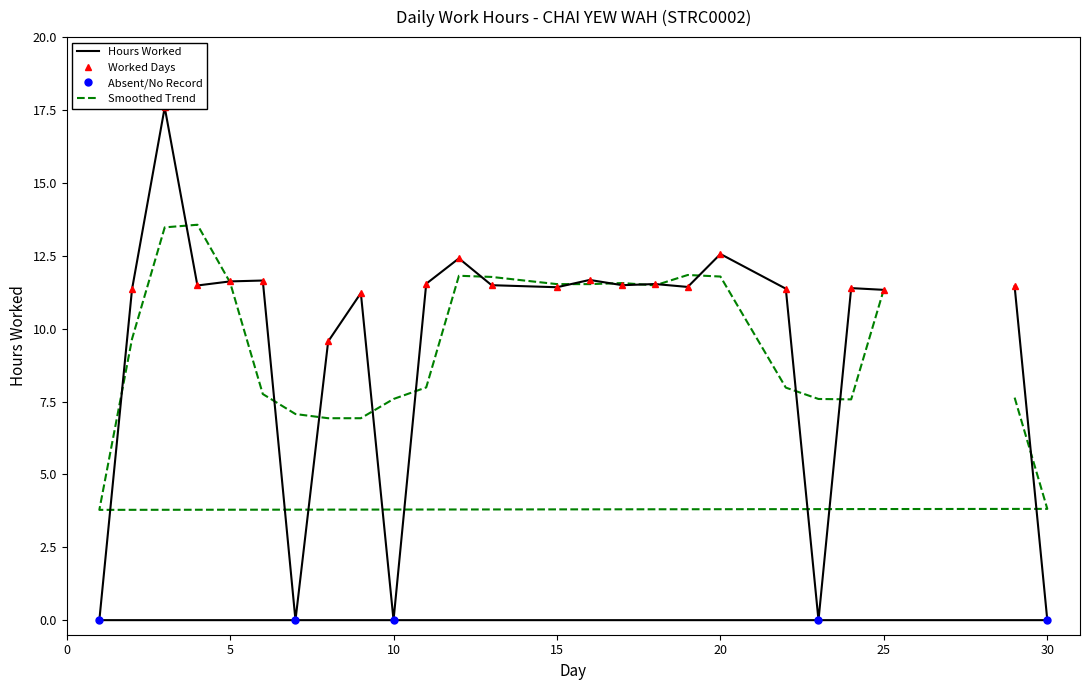

True or false: the data shows 11.5 at 18.

True